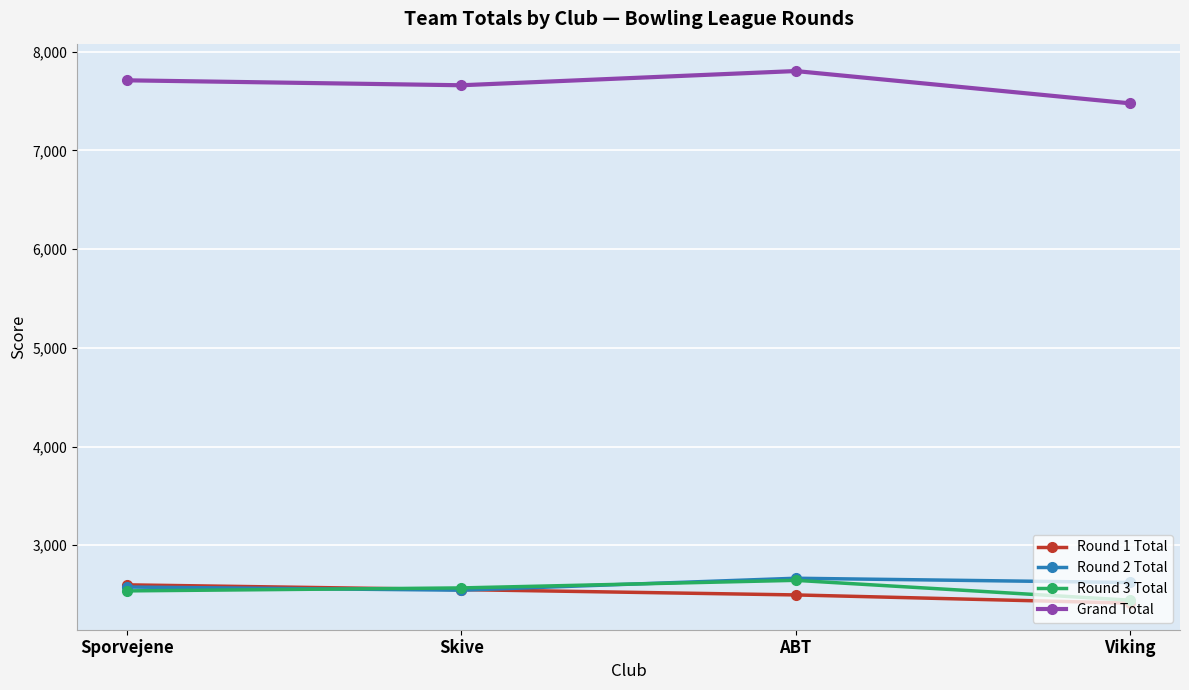

How many data points in Round 2 Total are less than 2622?

2